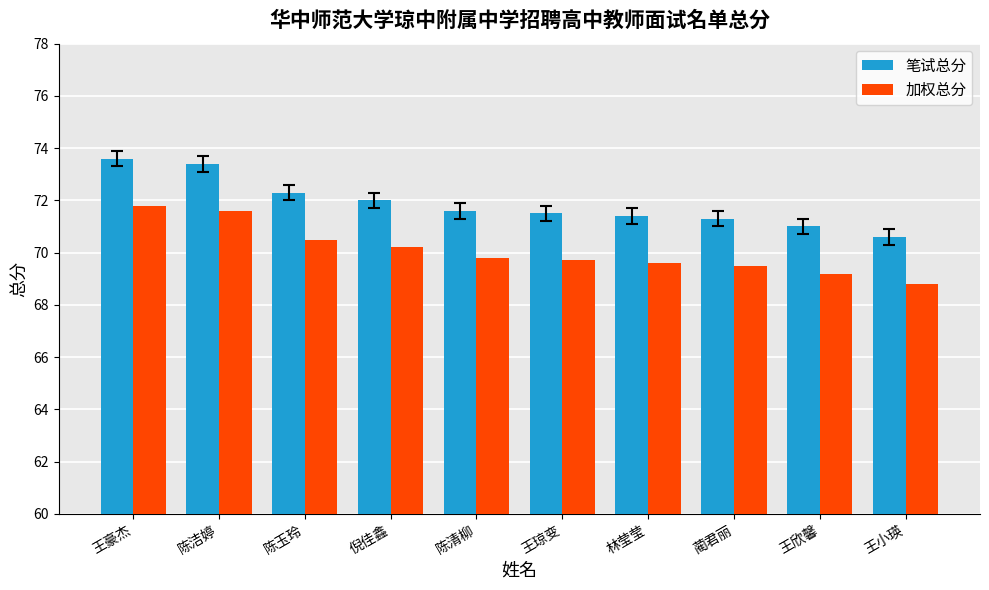

What is the value of the 笔试总分 bar at the 3rd from the left?

72.3